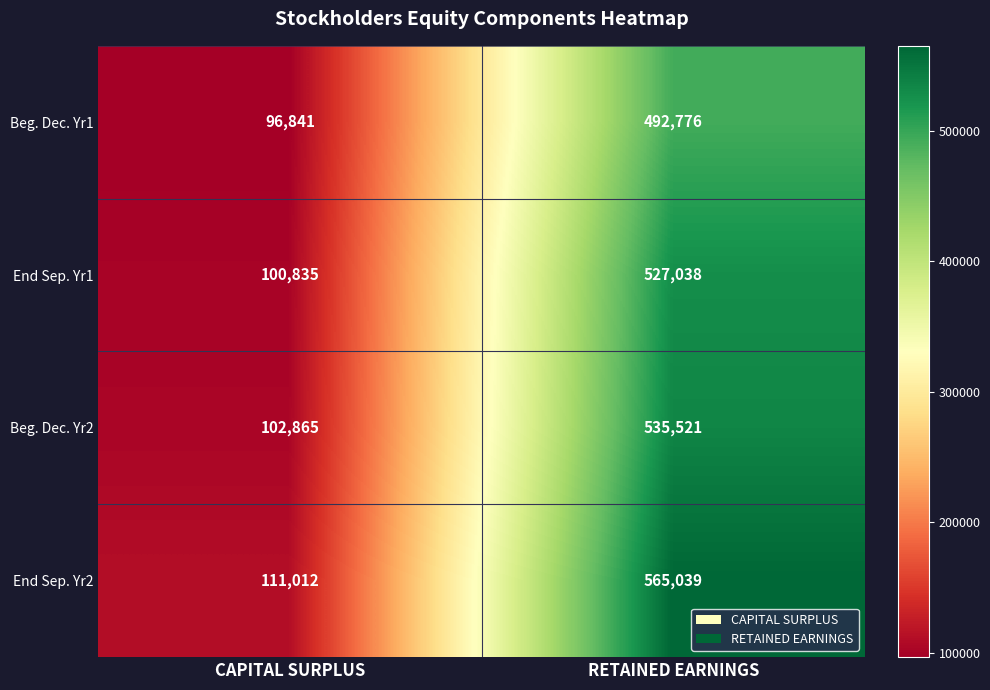

What is the approximate value of Beg. Dec. Yr1 at RETAINED EARNINGS, to the nearest 50?

492800